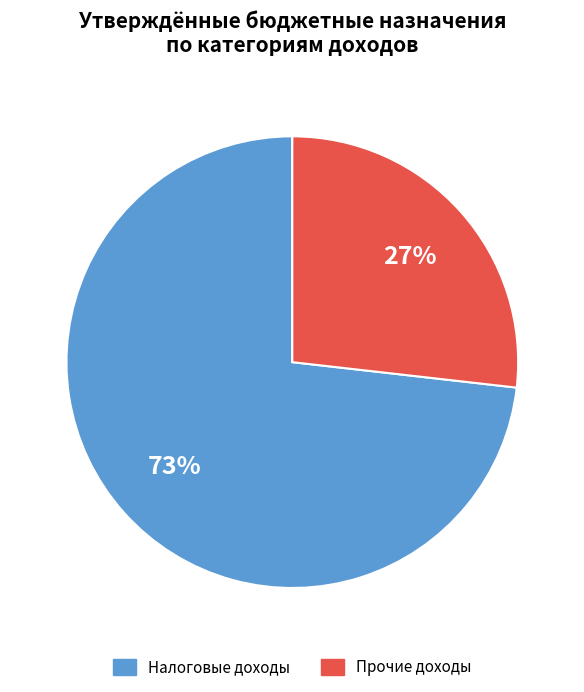

To the nearest percent, what is the average slice percentage?

50%